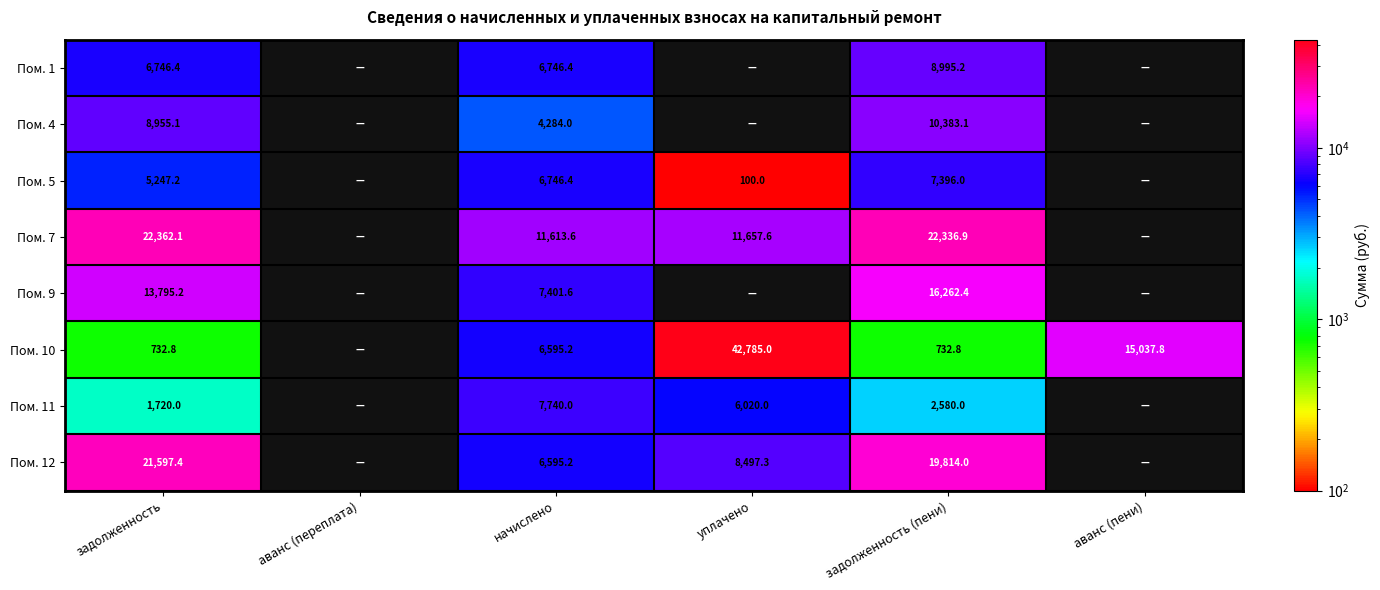

Is it true that Пом. 12 equals 3821.1 at уплачено?

False